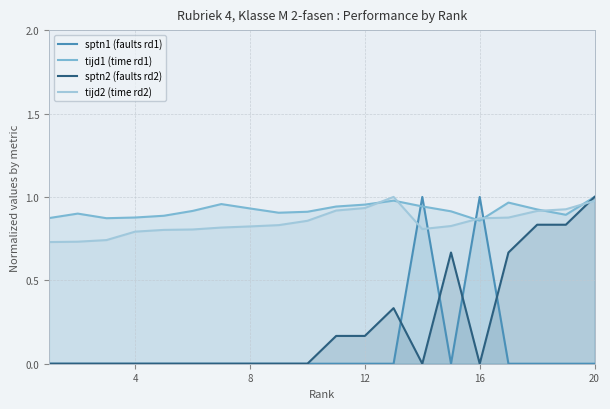

What are all the series names shown in the legend?

sptn1 (faults rd1), tijd1 (time rd1), sptn2 (faults rd2), tijd2 (time rd2)